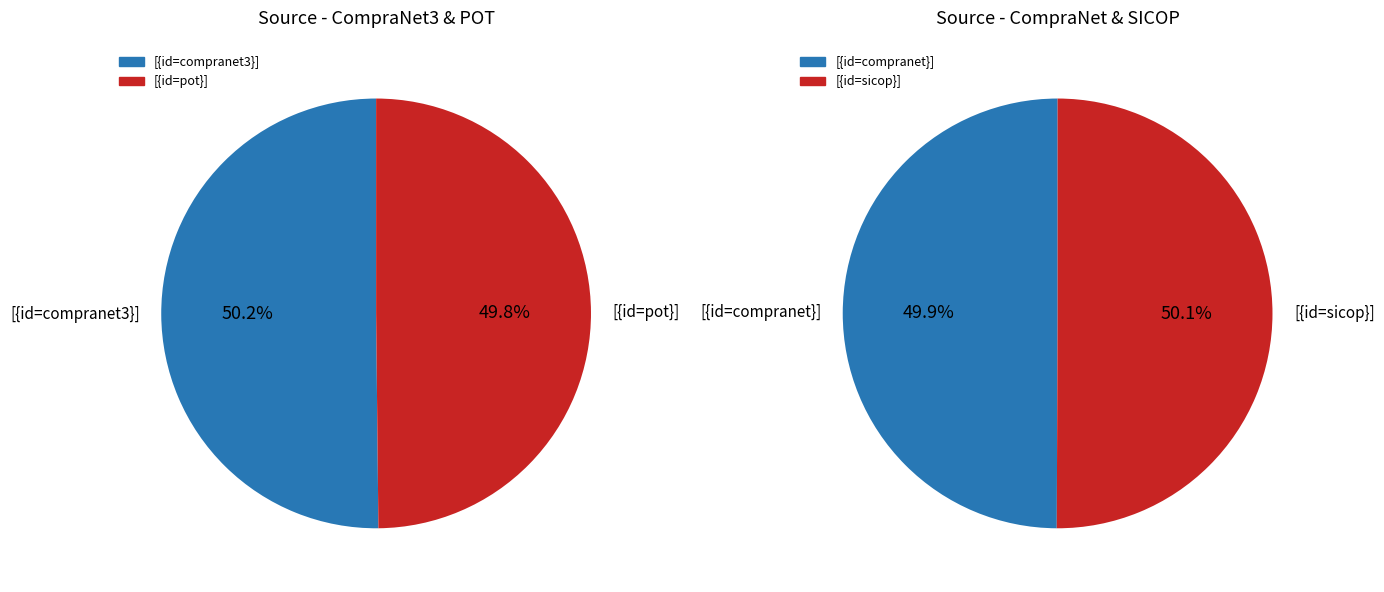

How many segments does this pie chart have?

4